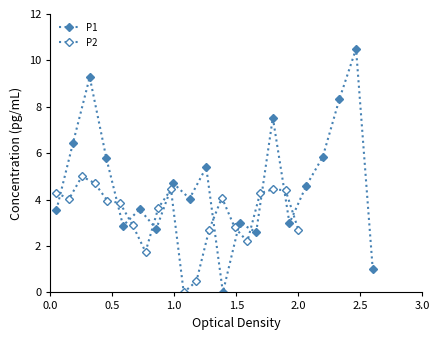

At 0.5, list the series in order from smallest to largest.

P2, P1